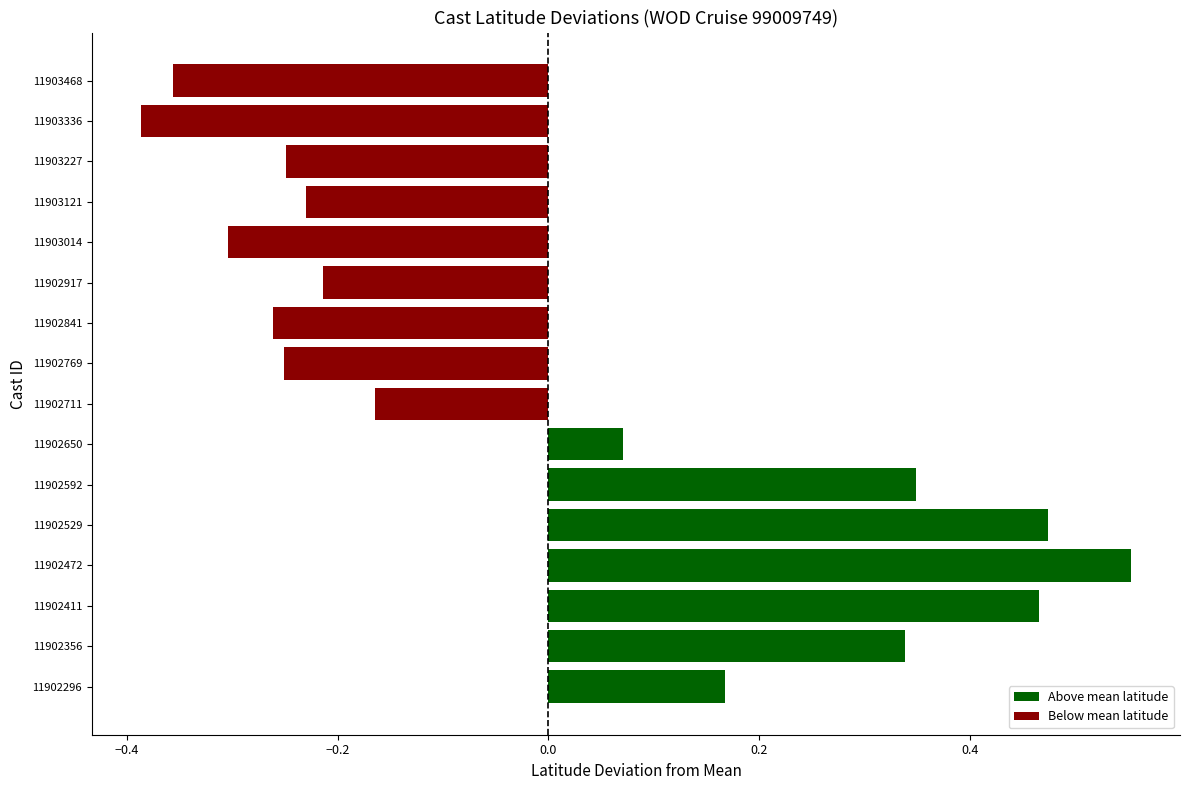

How many values are below 0?

9